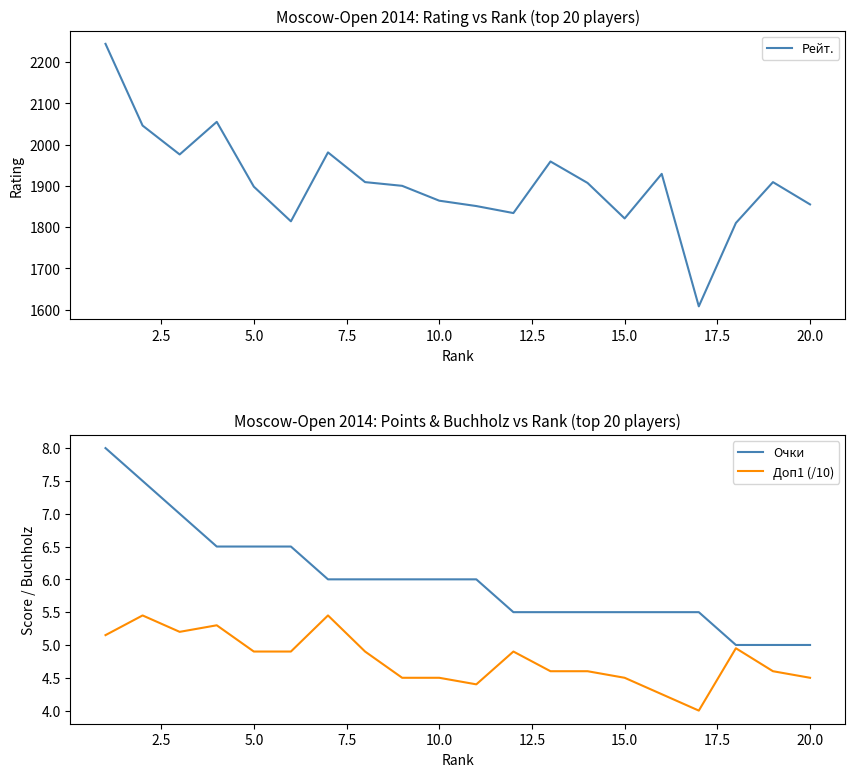

What is the maximum value for Очки?

8.0